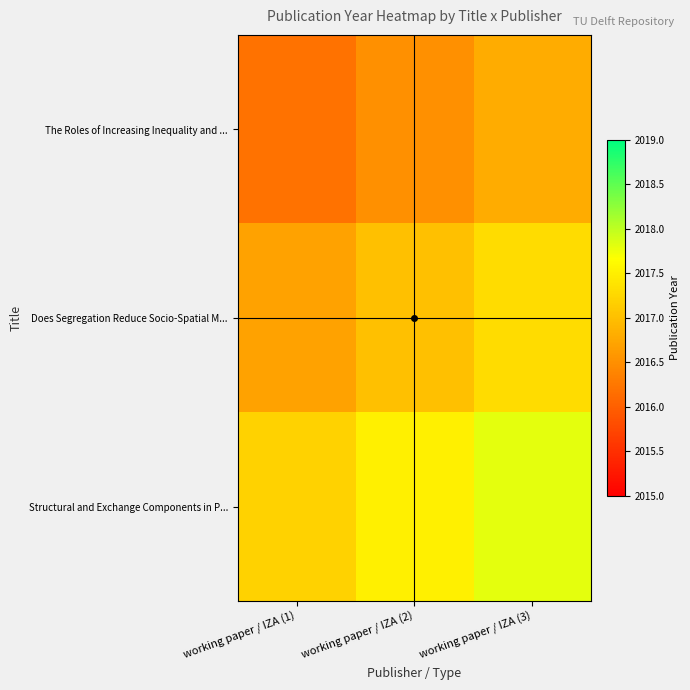

Reading right to left, extract all data points from this chart.

The Roles of Increasing Inequality and ...: working paper / IZA (3)=2016.8	working paper / IZA (2)=2016.5	working paper / IZA (1)=2016.2
Does Segregation Reduce Socio-Spatial M...: working paper / IZA (3)=2017.3	working paper / IZA (2)=2017.0	working paper / IZA (1)=2016.7
Structural and Exchange Components in P...: working paper / IZA (3)=2017.8	working paper / IZA (2)=2017.5	working paper / IZA (1)=2017.2